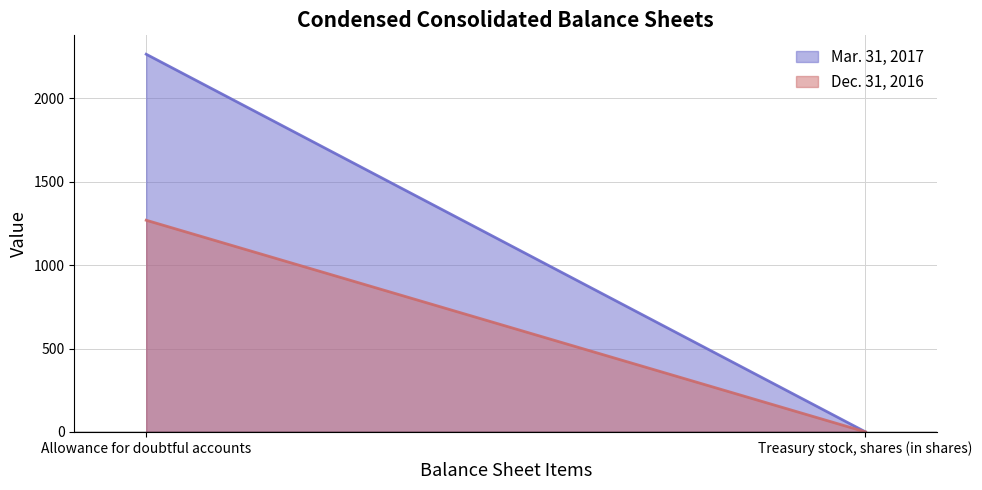

What is the value of the Mar. 31, 2017 point at the 1st from the left?

2264.0